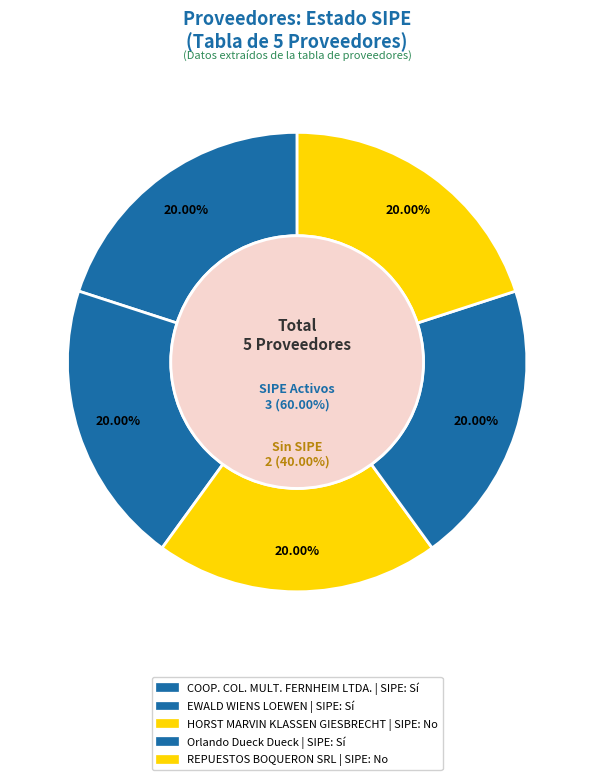

Which category has the biggest portion of the pie?

COOP. COL. MULT. FERNHEIM LTDA.